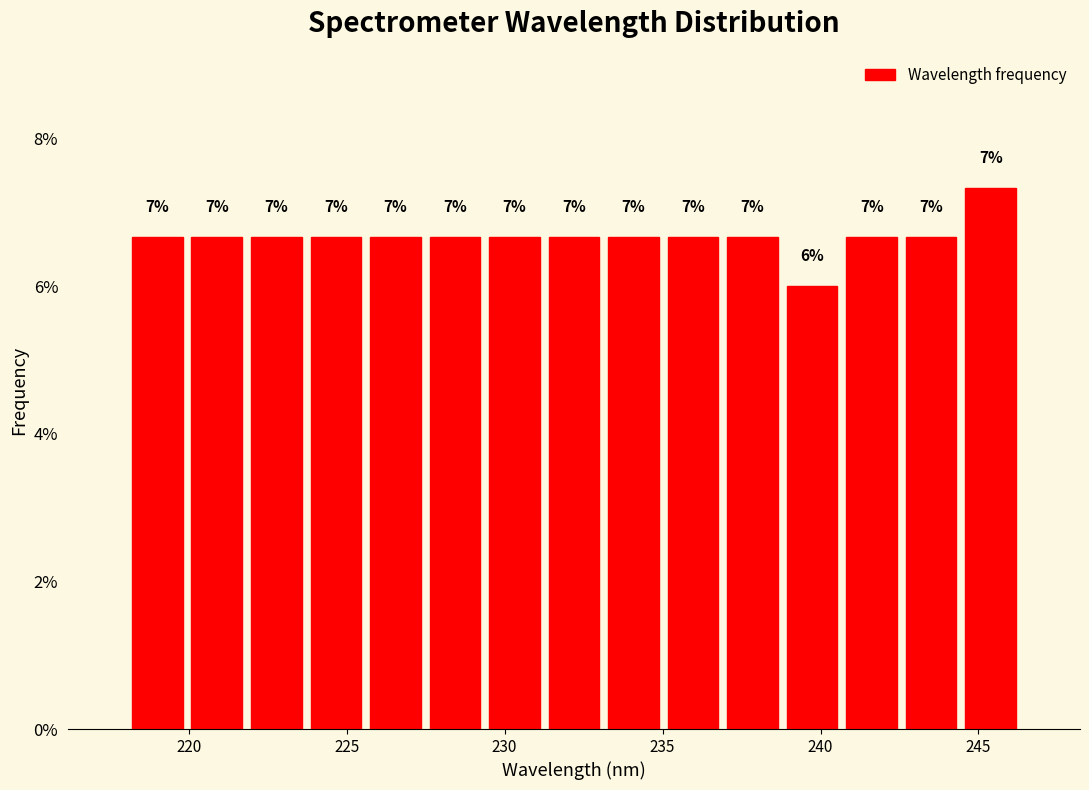

Around what value on the x-axis is the tallest bar? Give the approximate position of its centre, as read against the axis.

245.5